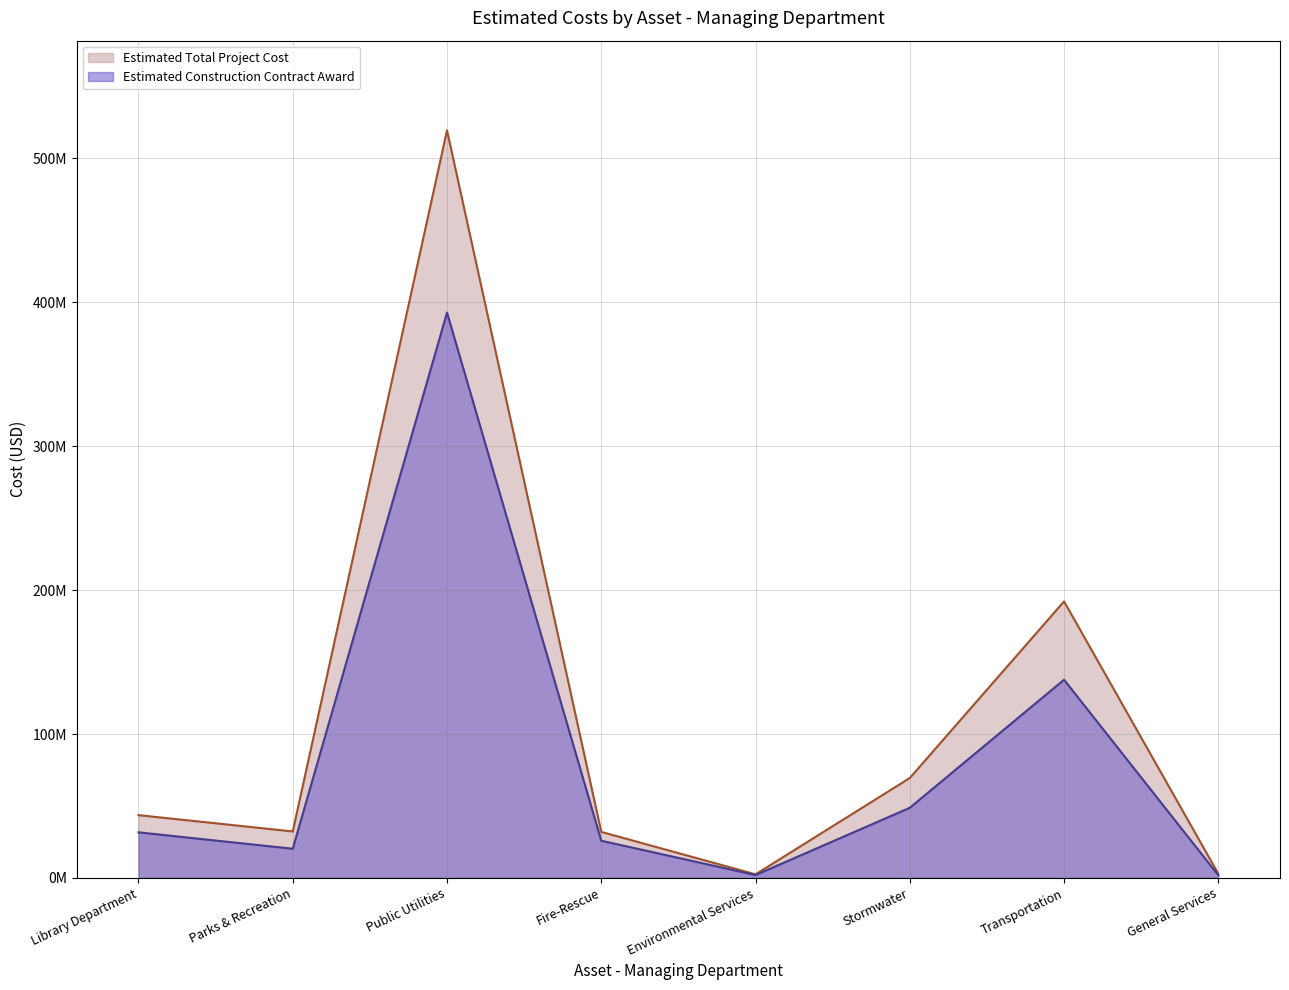

True or false: Estimated Total Project Cost has a value of 76943831 at Library Department.

False